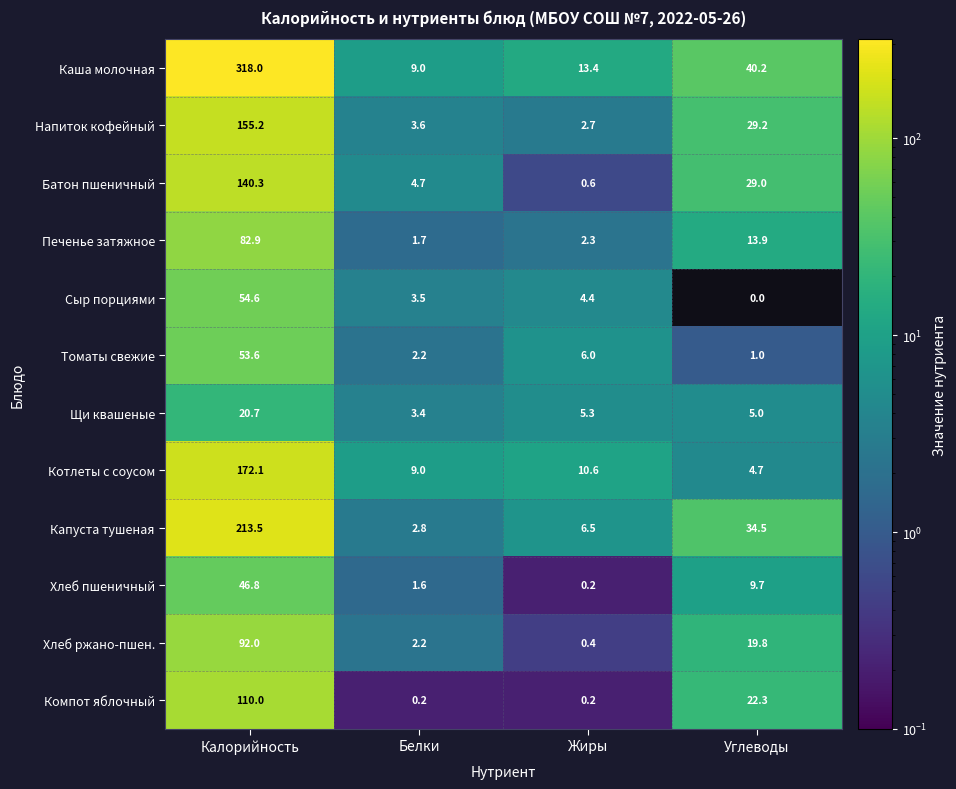

Which series changed the most between Калорийность and Белки?

Каша молочная